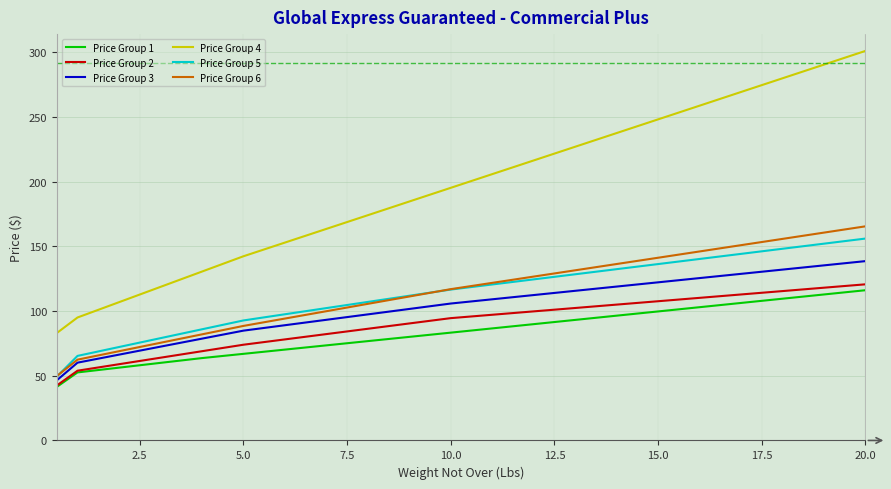

At how many categories does at least one series exceed 93?

20